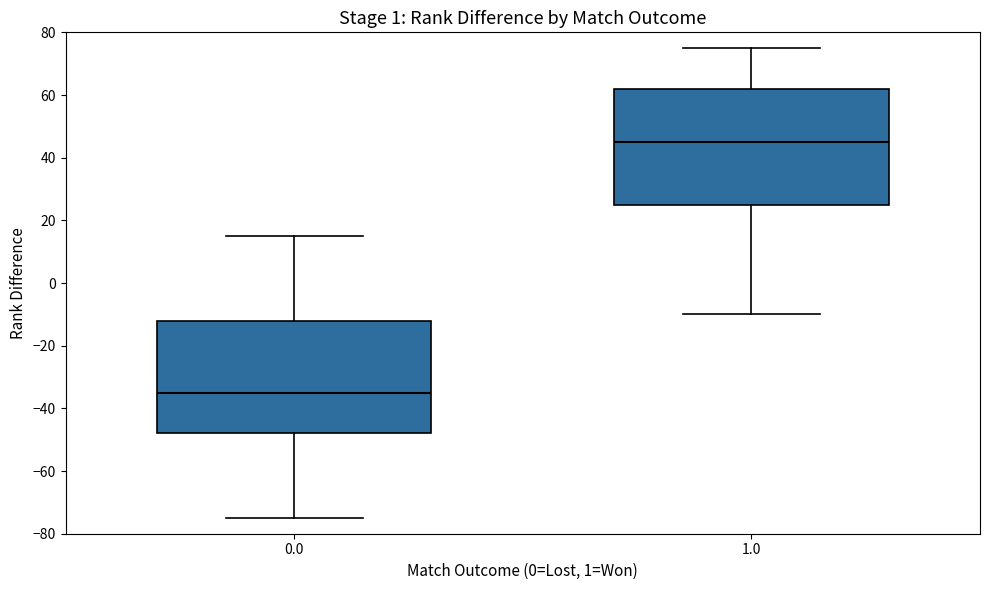

Reading left to right, transcribe this box plot: for each box, give where its median line is, the range the box spans, and where its two whiskers end, as read against the y-axis. The values are not printed on the chart, so give them approximately, as read against the axis.

0.0: median -34, box -48 to -12, whiskers -74 to 16
1.0: median 46, box 26 to 62, whiskers -10 to 76